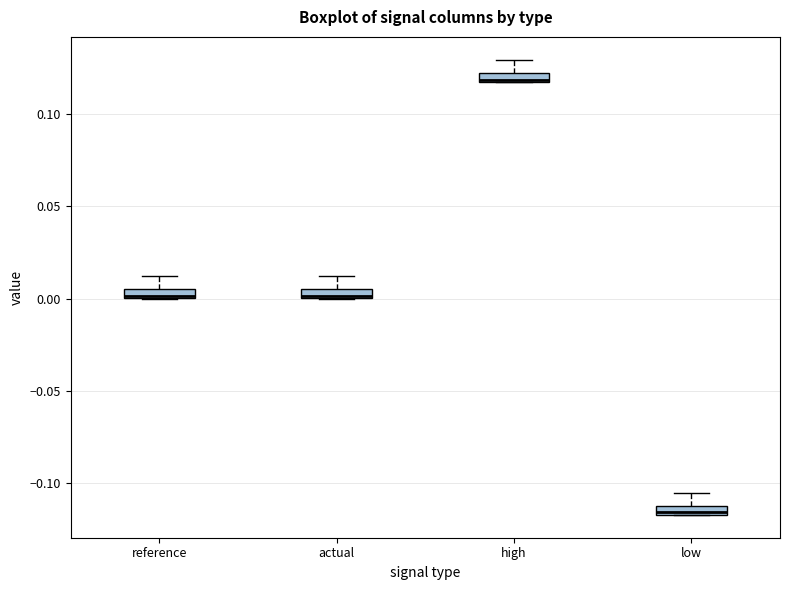

Where is the upper edge of the box for reference on the y-axis? The values are not printed on the chart, so give them approximately, as read against the axis.

0.005